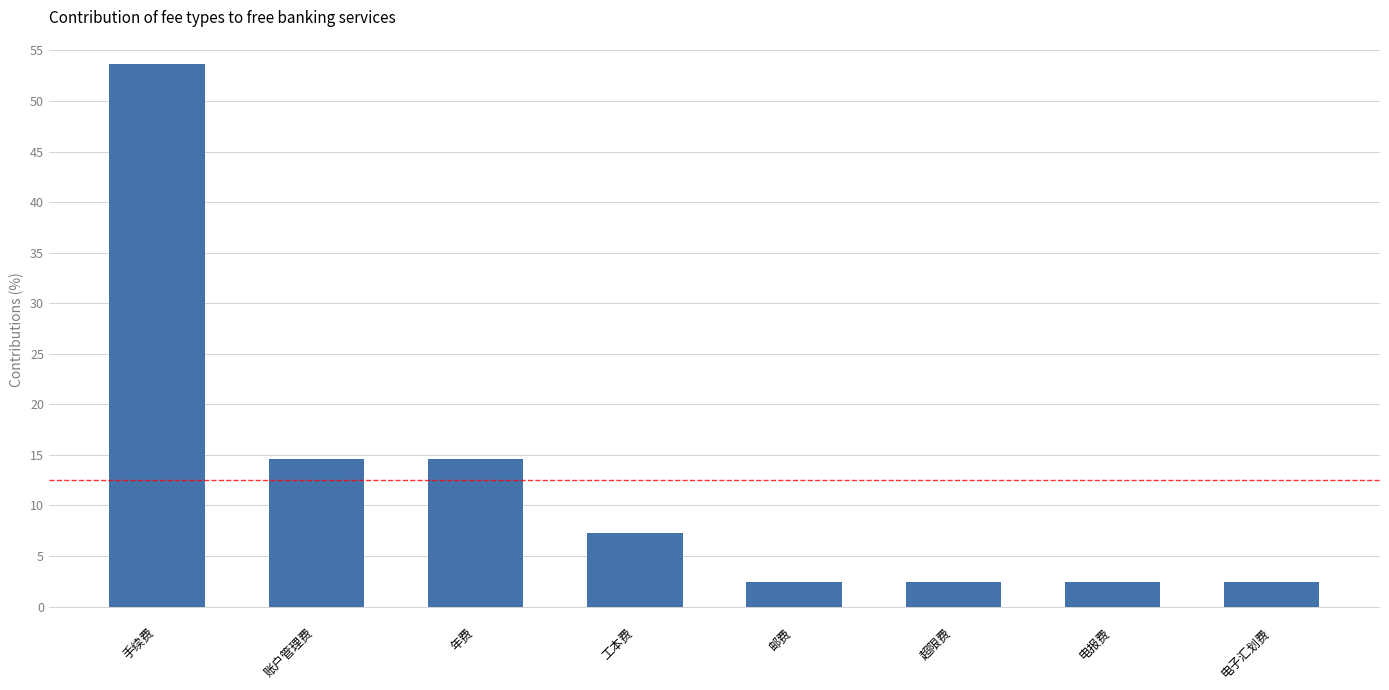

Is it true that the value at 账户管理费 is 14.6?

True